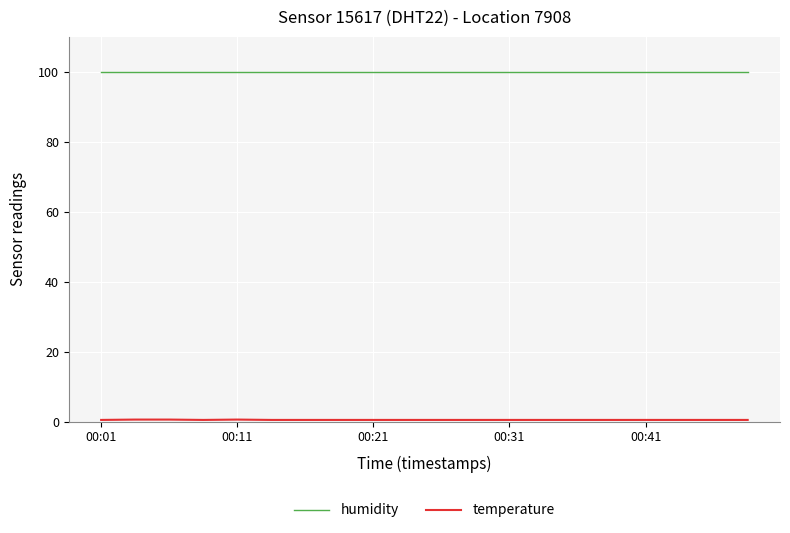

Which series has the largest total across all categories?

humidity